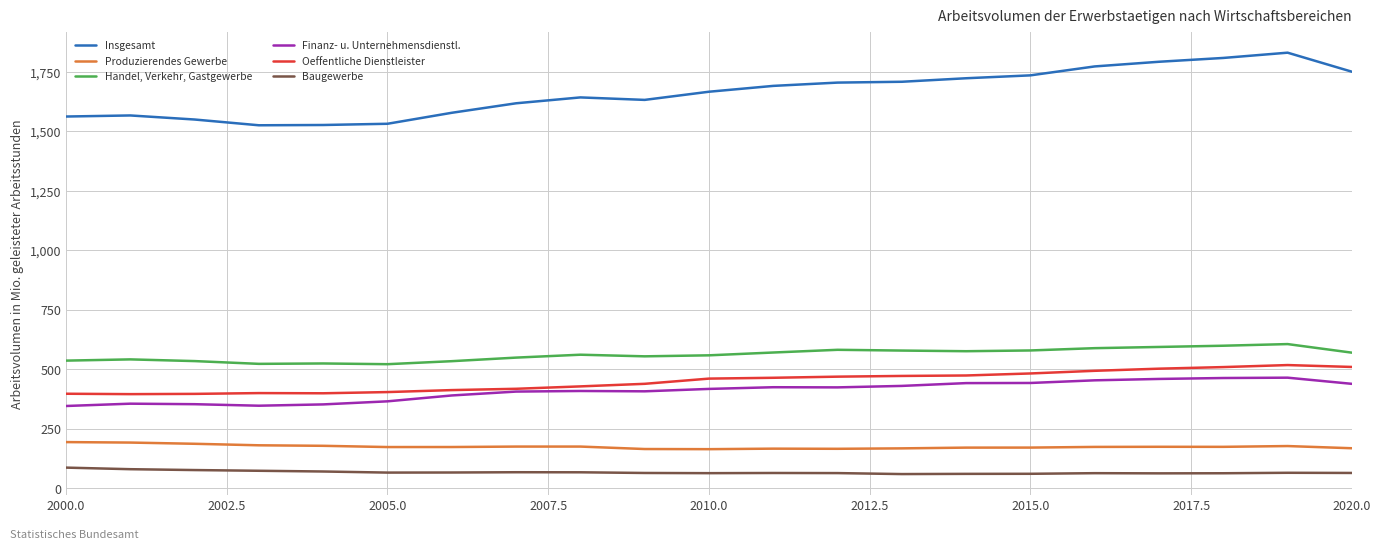

True or false: Handel, Verkehr, Gastgewerbe and Finanz- u. Unternehmensdienstl. intersect in this chart.

False